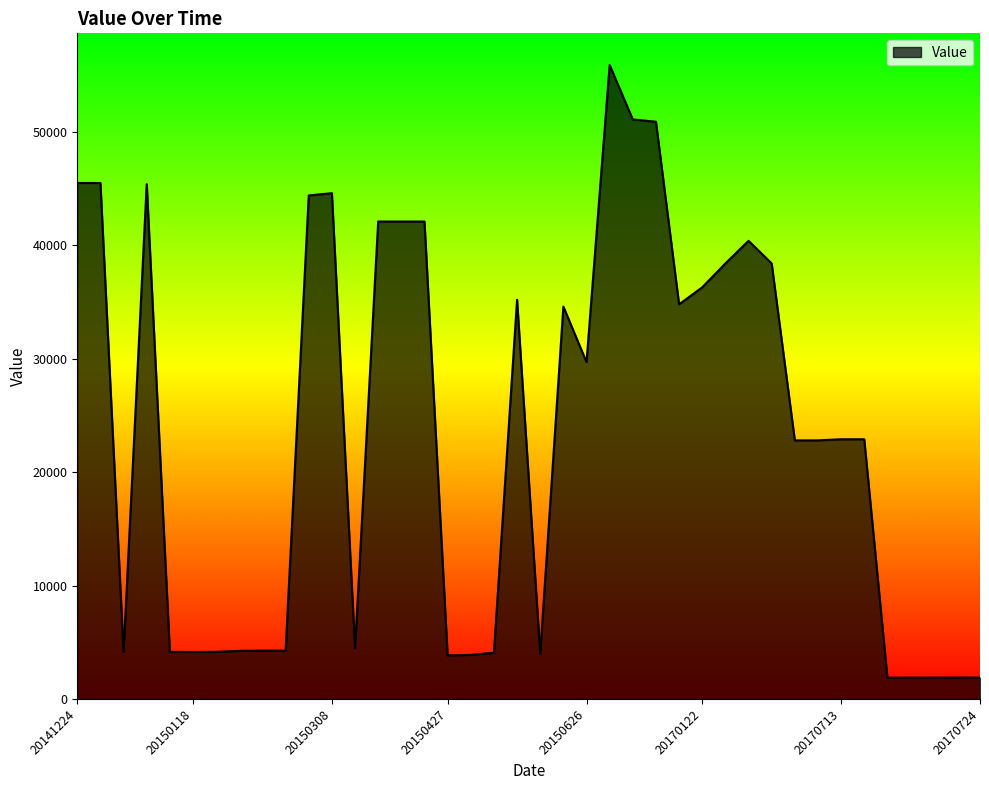

What is the minimum value shown in the chart?

1870